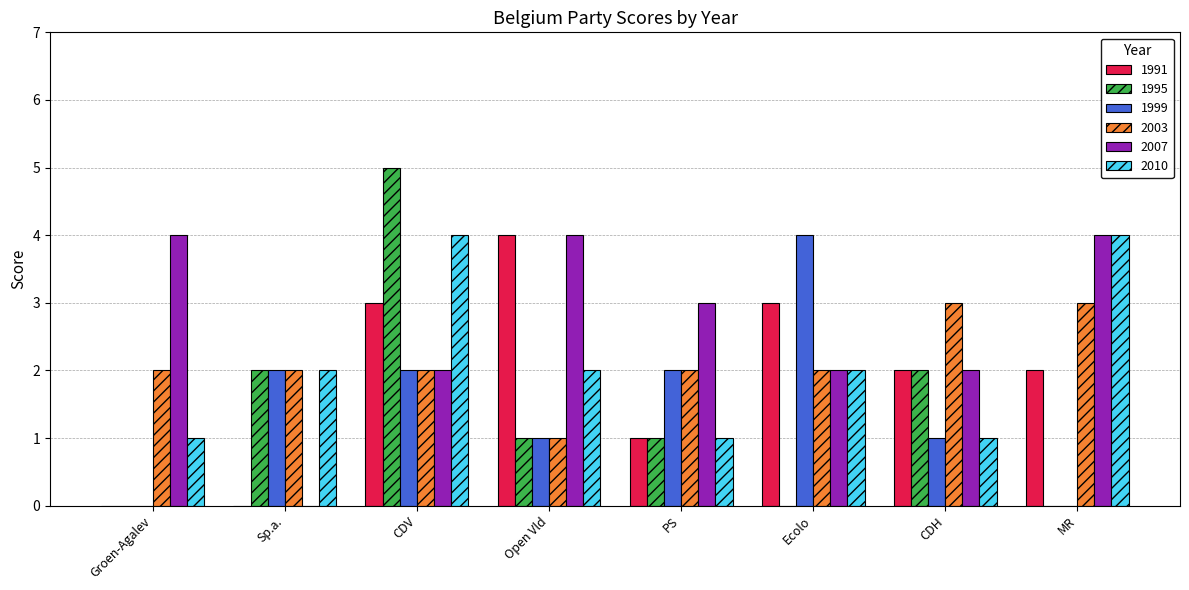

At which category is the sum across all series the highest?

CDV